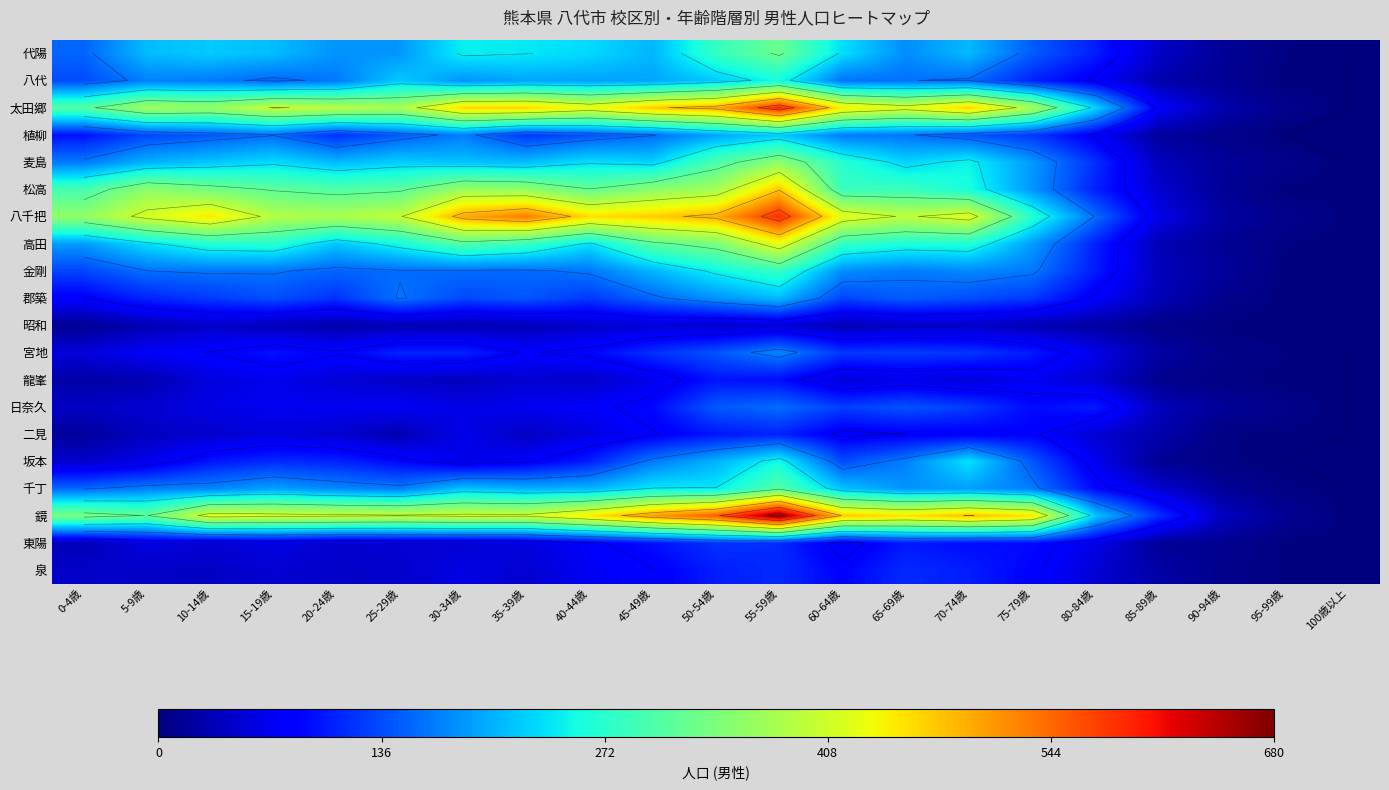

What is the sum of the 千丁 values at 25-29歳 and 80-84歳?

258